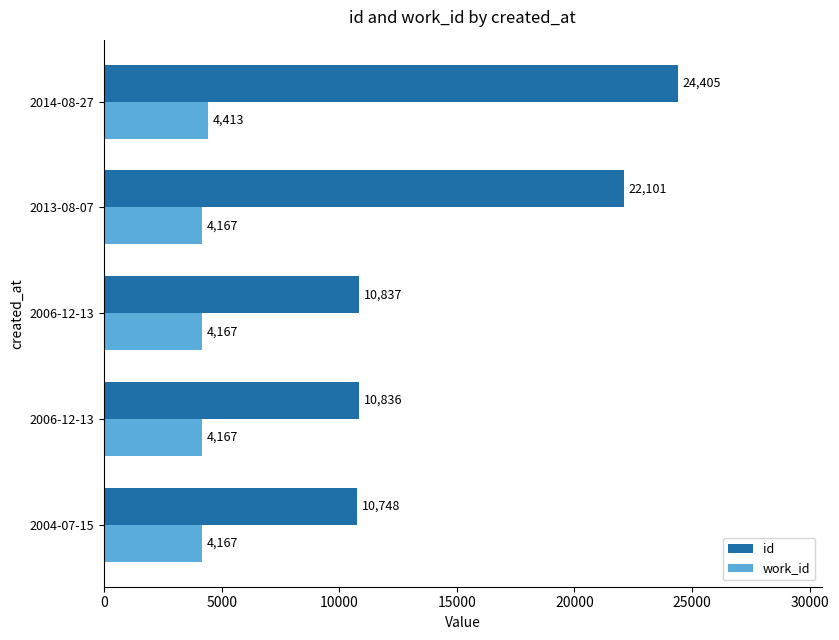

Reading left to right, transcribe all the data shown in this chart.

id: 10748	10836	10837	22101	24405
work_id: 4167	4167	4167	4167	4413